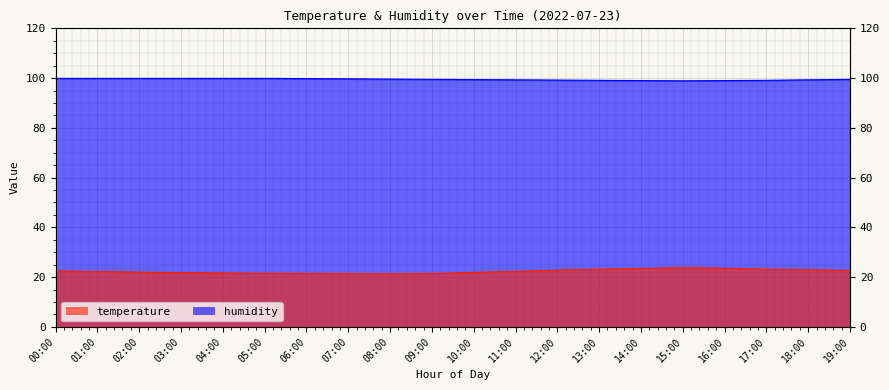

What value does the humidity series have at 08:00?

99.6